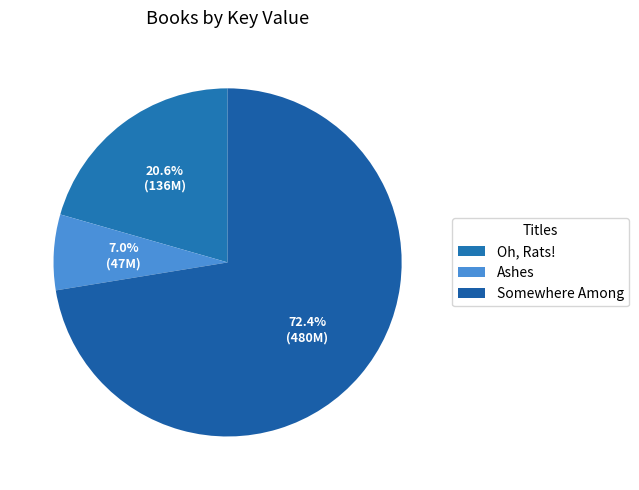

How many slices are in this pie chart?

3